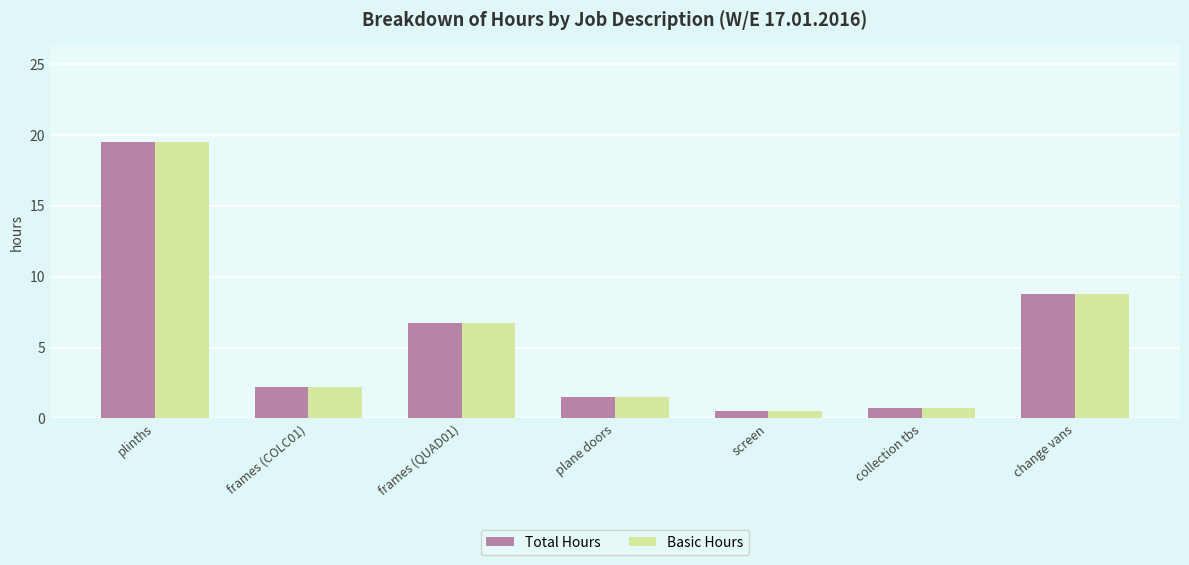

What is the label of the 1st bar from the right?

change vans